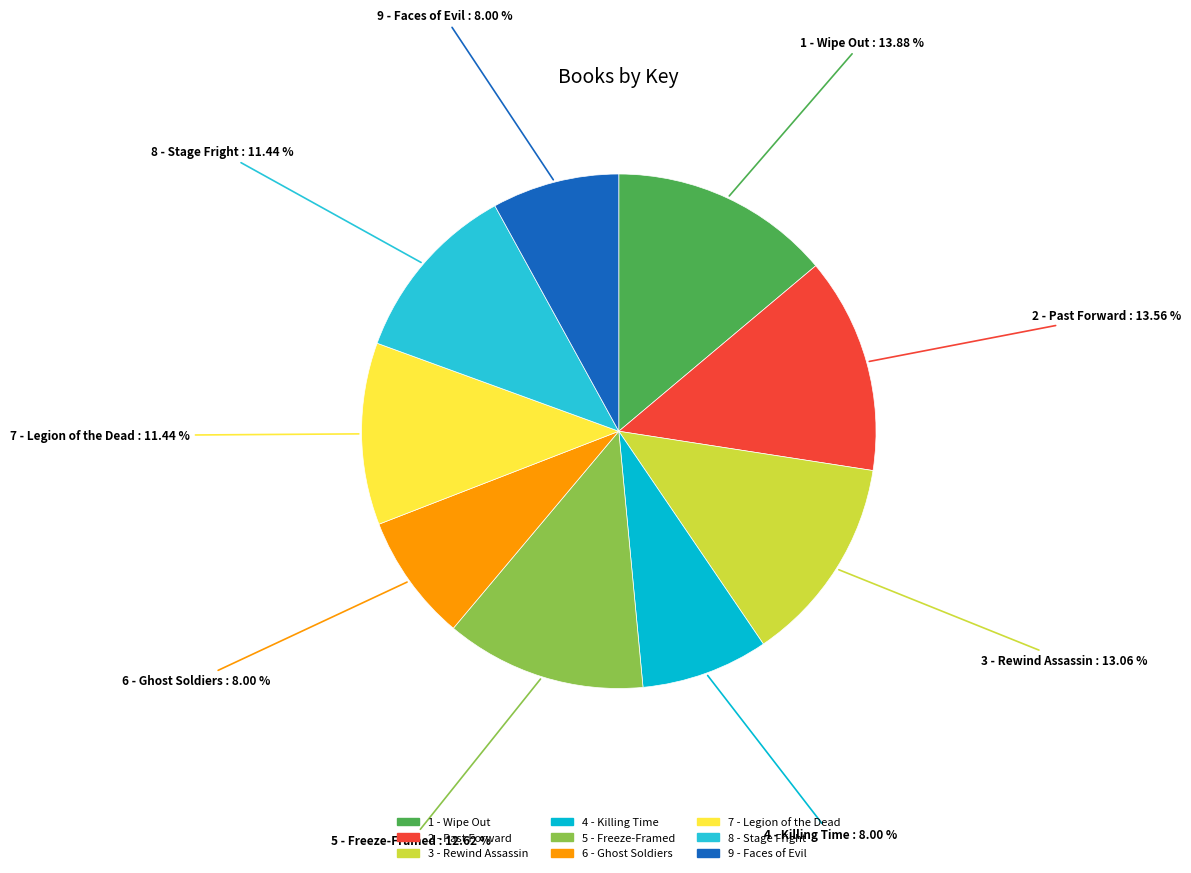

What portion of the pie excludes 1 - Wipe Out?

86.1%